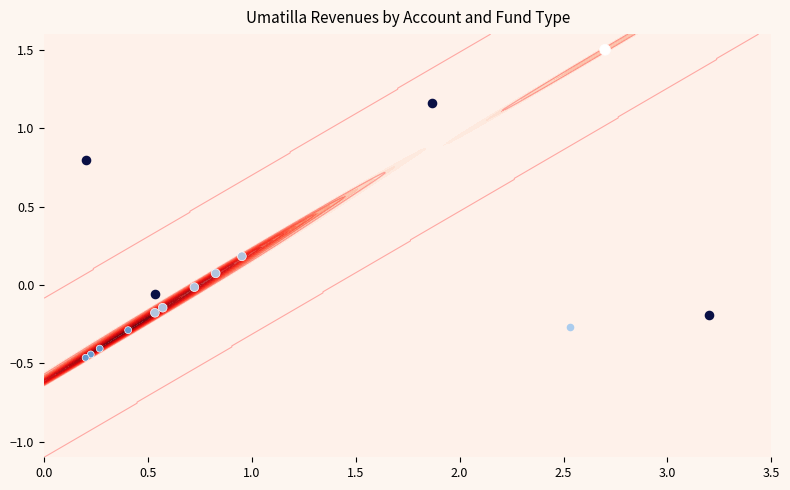

How many data points does each series have?

10